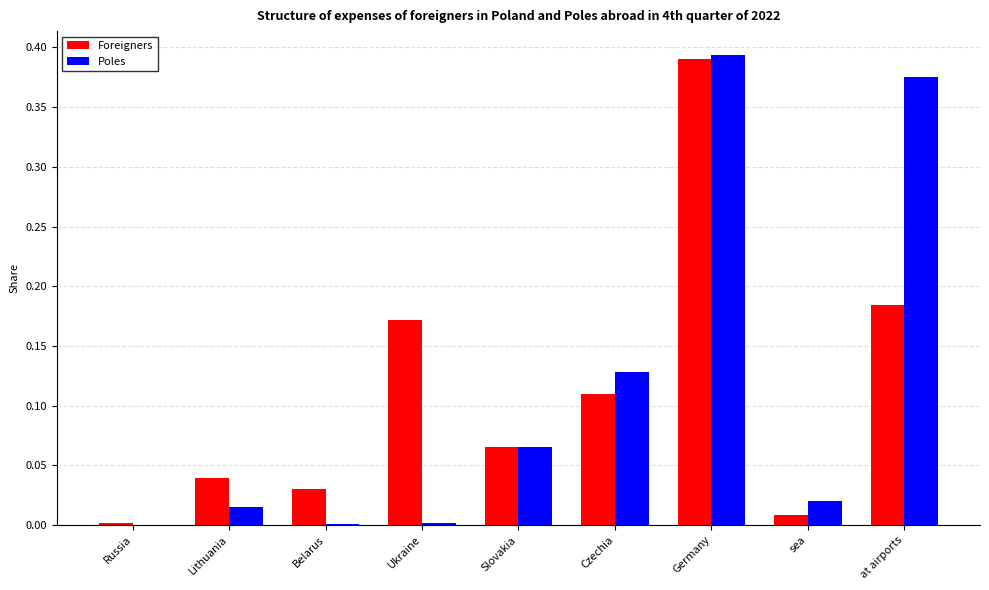

Which category has the highest value in the Foreigners series?

Germany